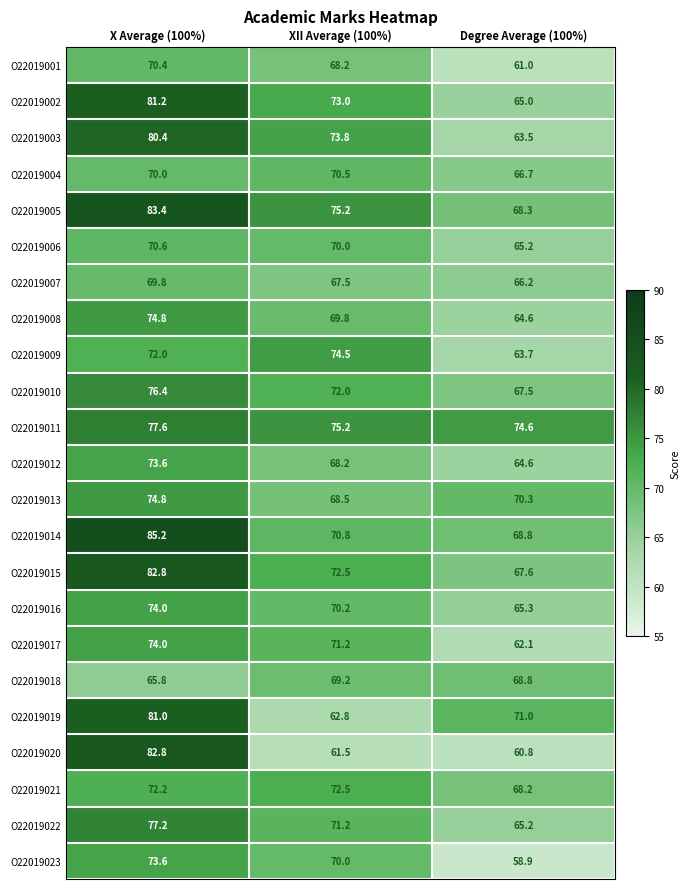

Which series has the largest range (max minus min)?

O22019020